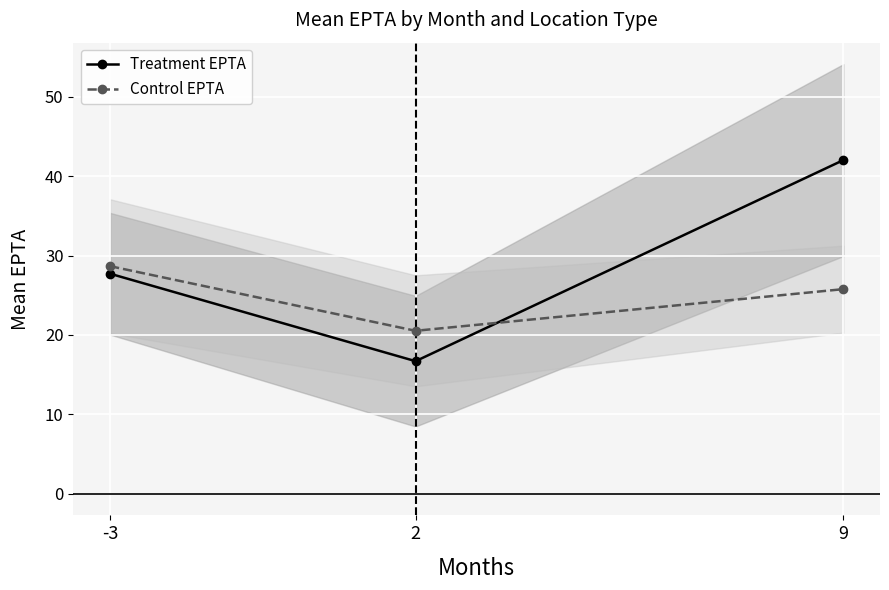

Rank the categories by Treatment EPTA value from lowest to highest.

2, -3, 9